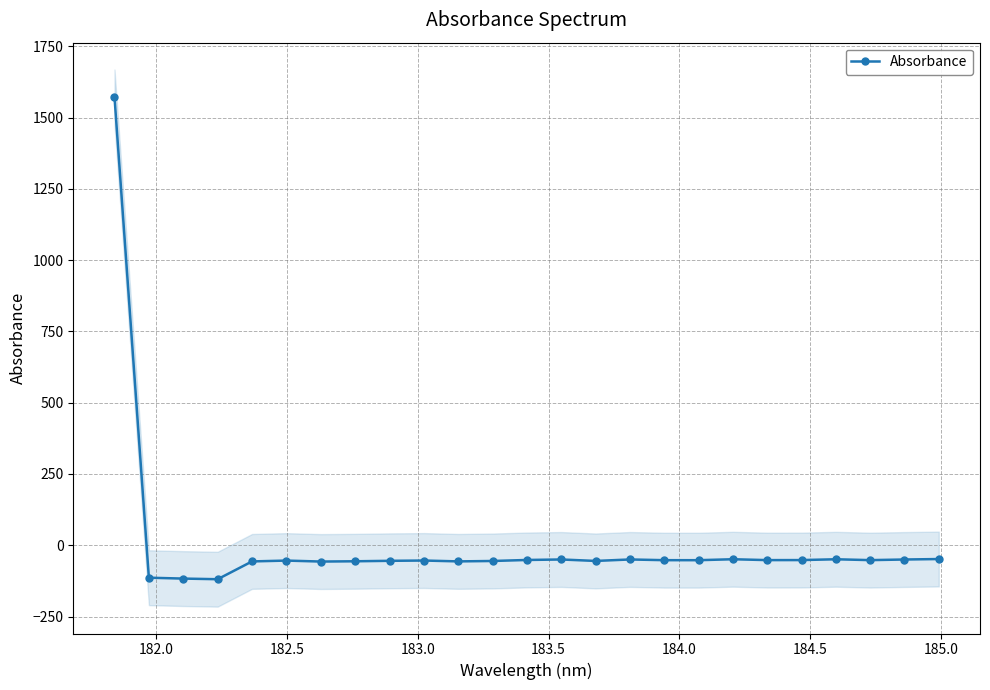

True or false: Absorbance has more than 0 points higher than both neighbors.

True